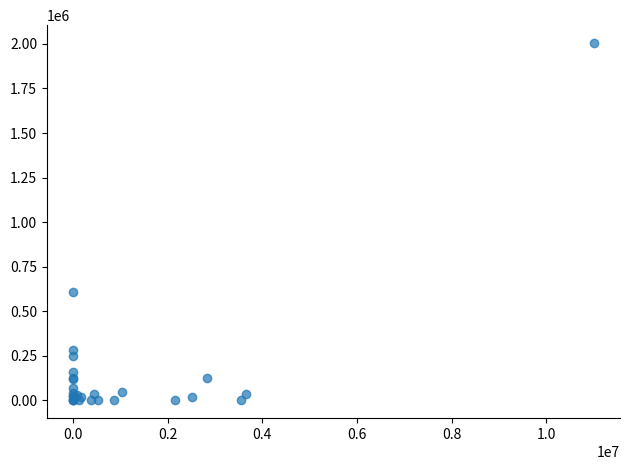

What Y value in the scatter plot is closest to 1002567?

610070.3